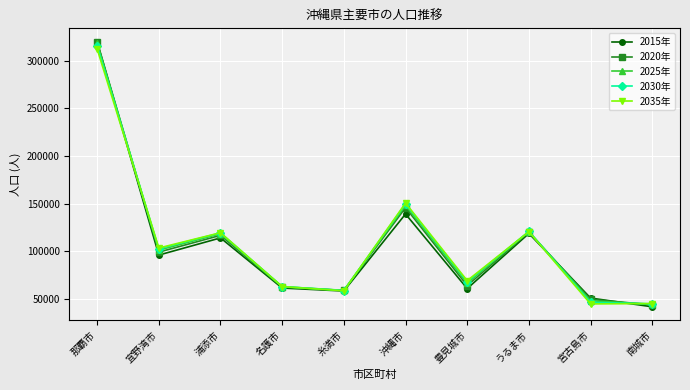

Which series has the widest spread of values?

2015年